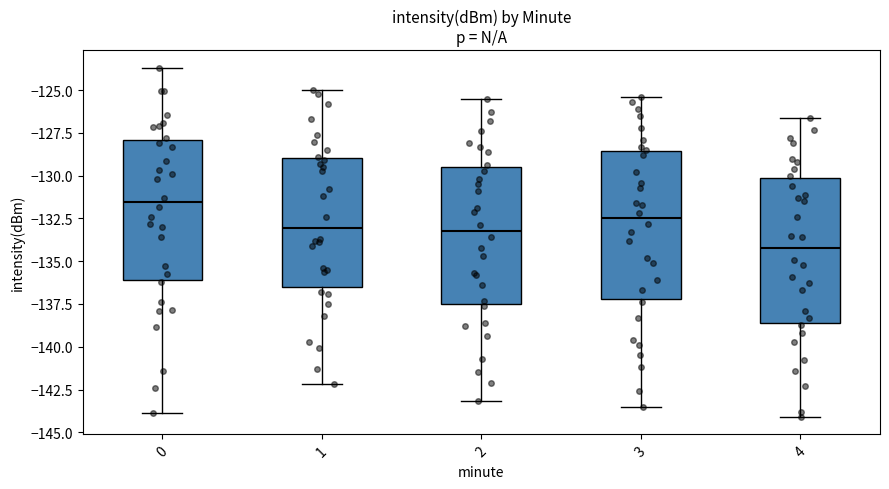

Reading left to right, read every box against the y-axis: the position of its median line, the range the box covers, and the ends of its whiskers. The values are not printed on the chart, so give them approximately, as read against the axis.

0: median -131.5, box -136.0 to -128.0, whiskers -144.0 to -123.5
1: median -133.0, box -136.5 to -129.0, whiskers -142.0 to -125.0
2: median -133.0, box -137.5 to -129.5, whiskers -143.0 to -125.5
3: median -132.5, box -137.0 to -128.5, whiskers -143.5 to -125.5
4: median -134.0, box -138.5 to -130.0, whiskers -144.0 to -126.5